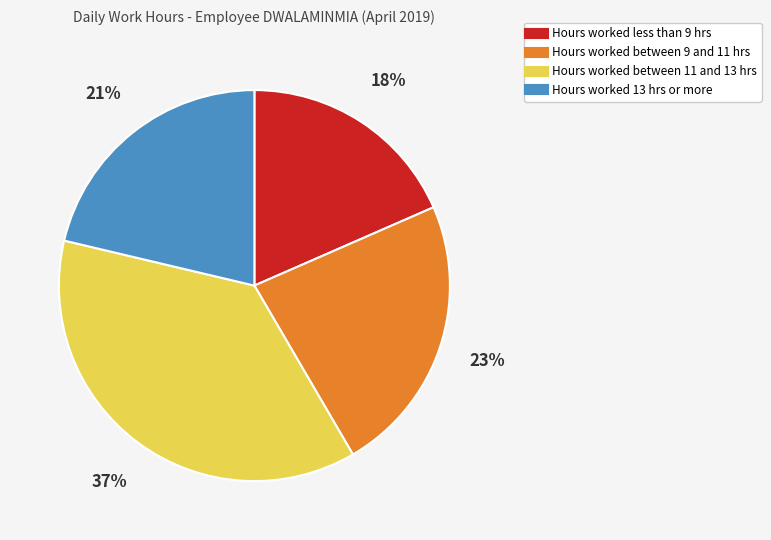

Is there any slice that represents more than half of the pie?

No